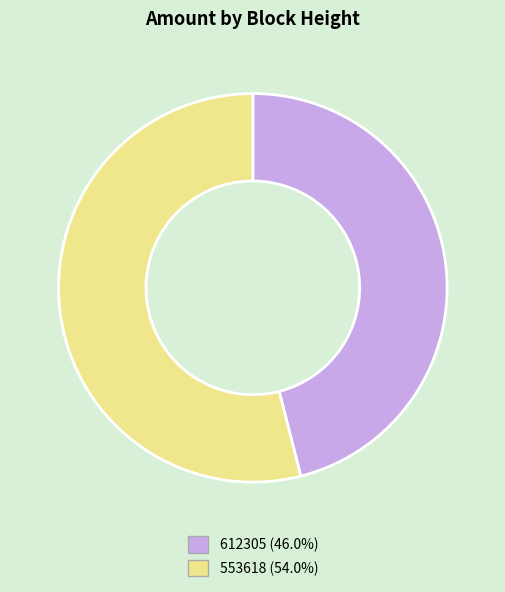

The 612305 slice represents 35% of the pie. True or false?

False